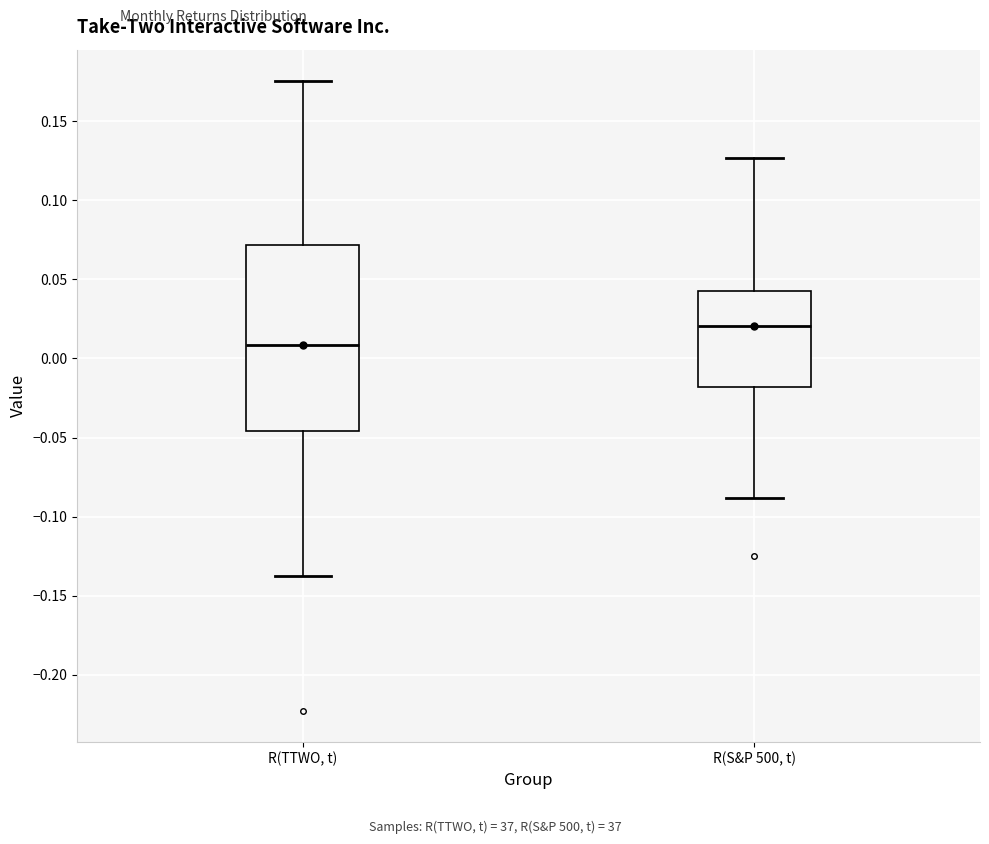

Reading left to right, read every box against the y-axis: the position of its median line, the range the box covers, and the ends of its whiskers. The values are not printed on the chart, so give them approximately, as read against the axis.

R(TTWO, t): median 0.010, box -0.045 to 0.070, whiskers -0.140 to 0.175
R(S&P 500, t): median 0.020, box -0.020 to 0.040, whiskers -0.090 to 0.125